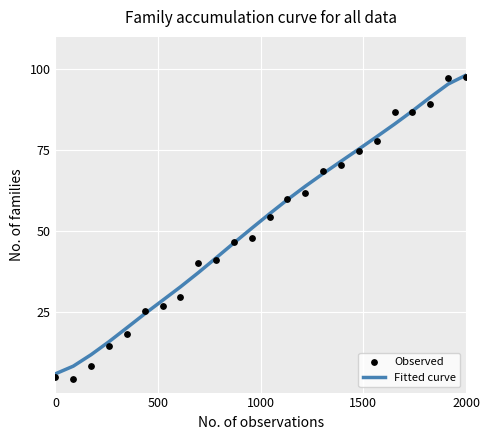

What is the lowest value of the Fitted curve series?

5.8